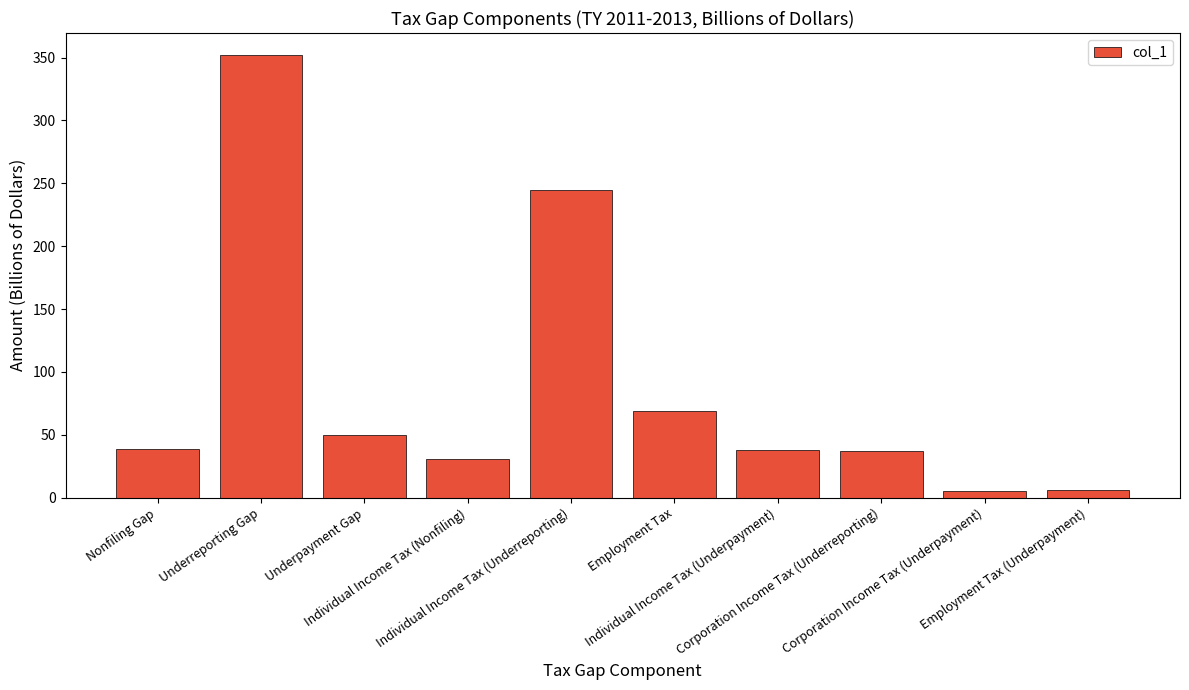

Count the number of categories in the chart.

10